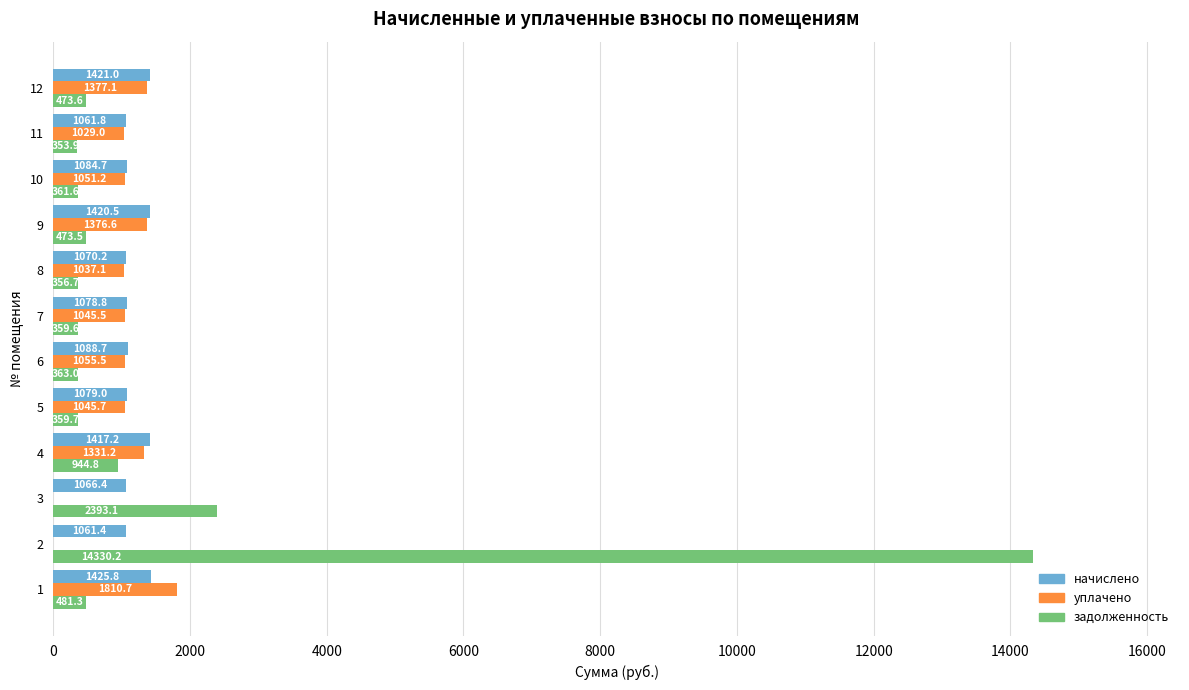

Which series has the largest range (max minus min)?

задолженность